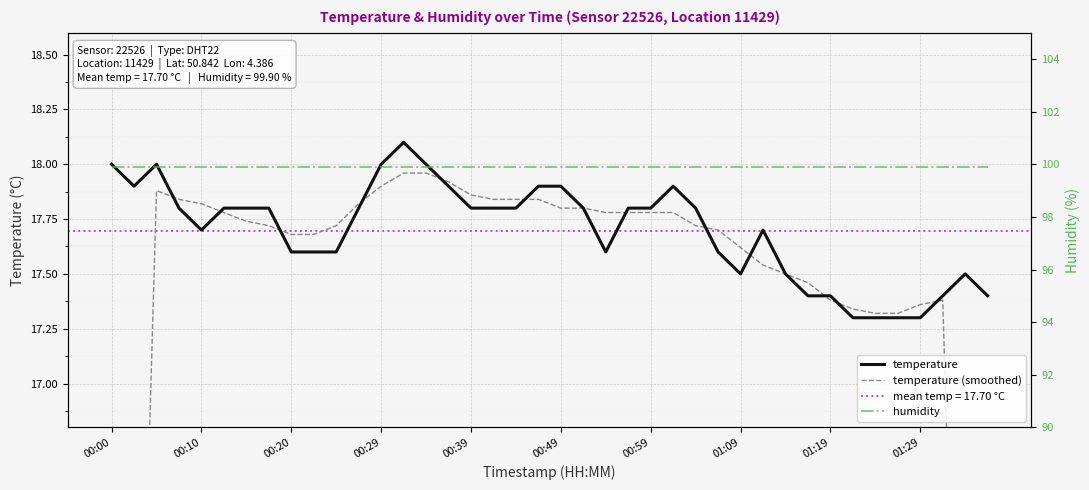

What is the total value across all series at 30?

134.9